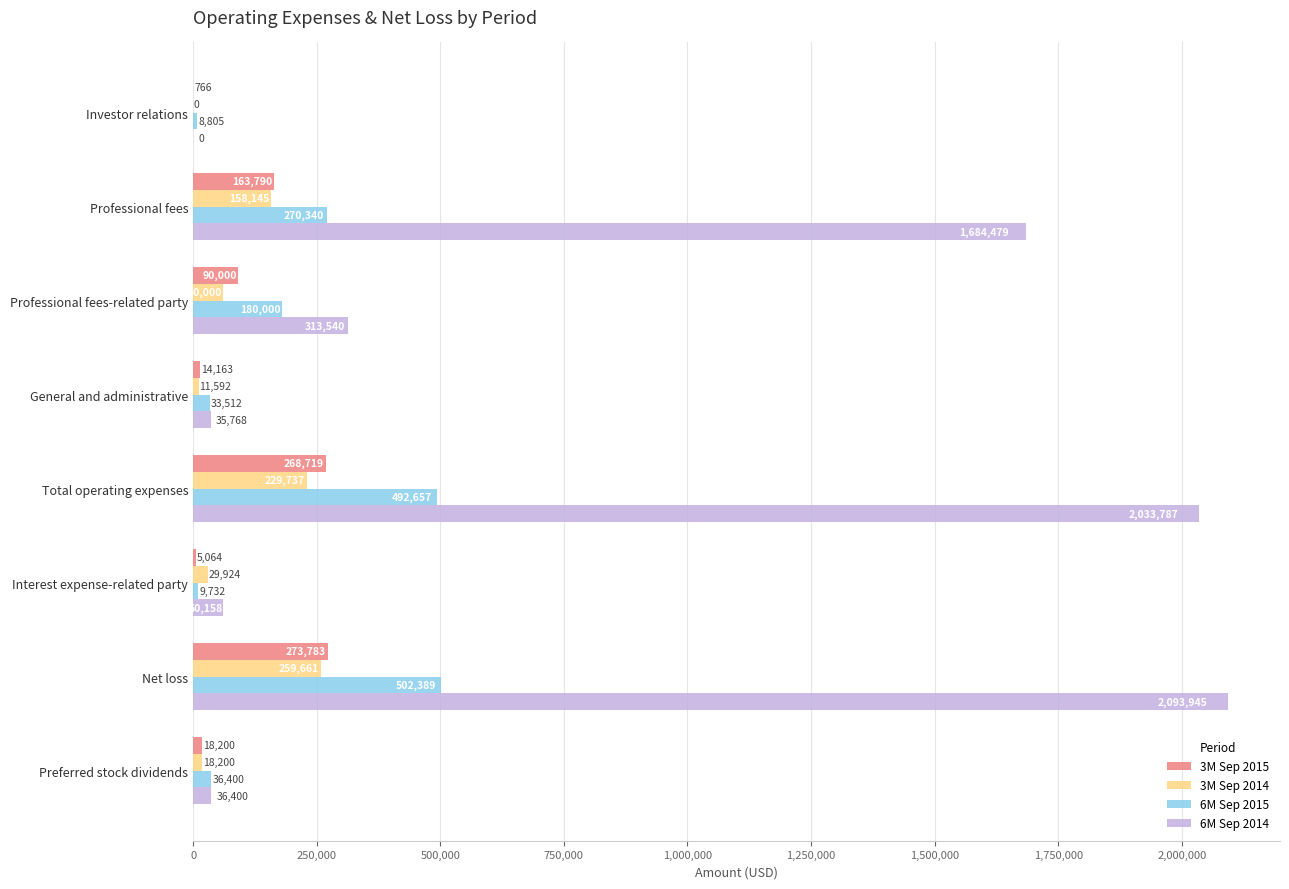

What is the maximum value shown in the chart?

2093945